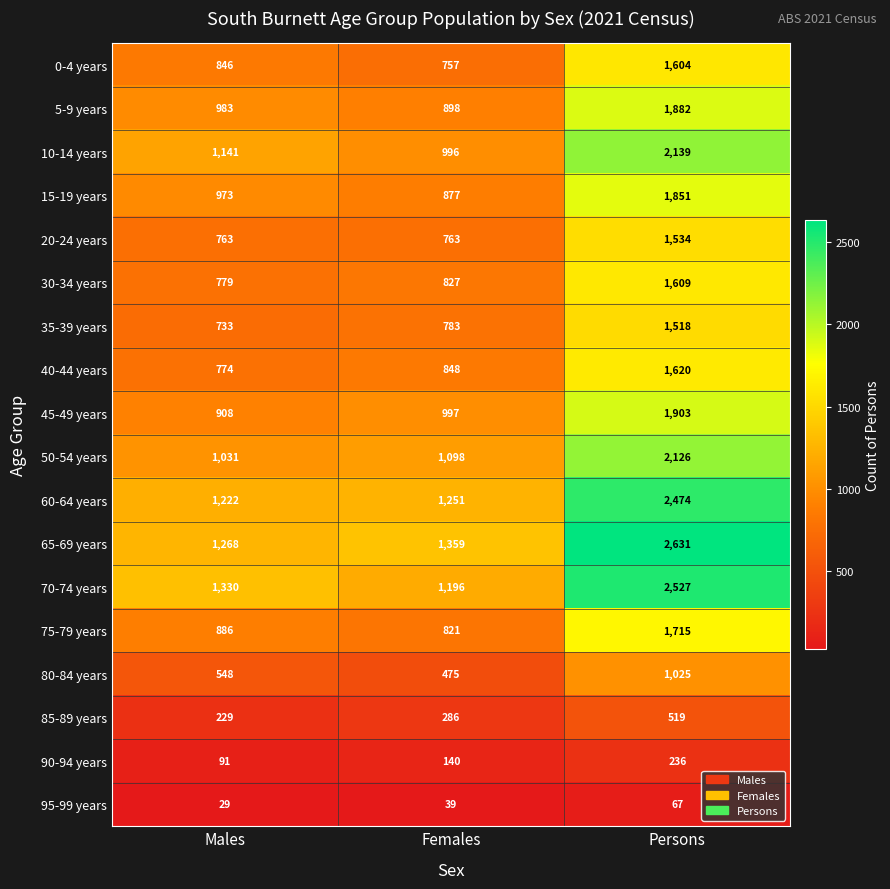

What is the total value across all series at Males?

14534